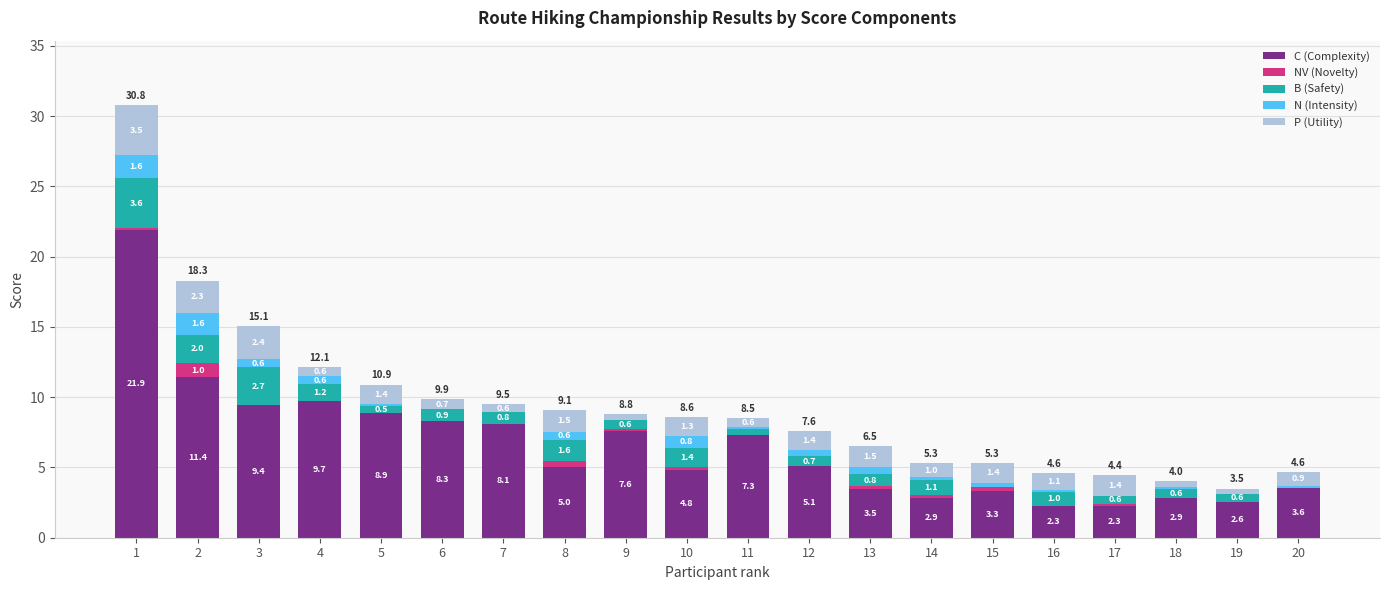

What are all the series names shown in the legend?

C (Complexity), NV (Novelty), B (Safety), N (Intensity), P (Utility)